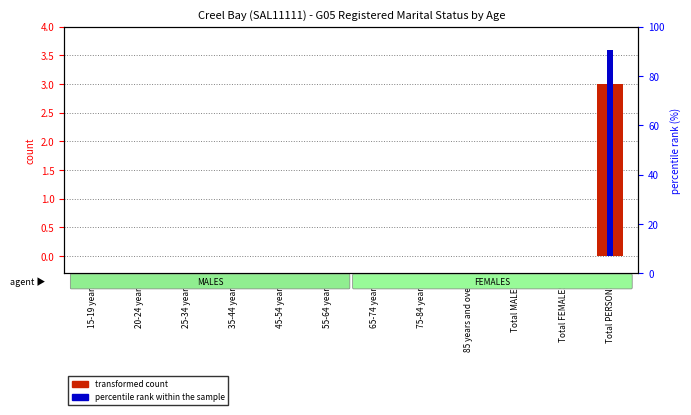

How many values in the percentile rank within the sample series exceed 0?

1